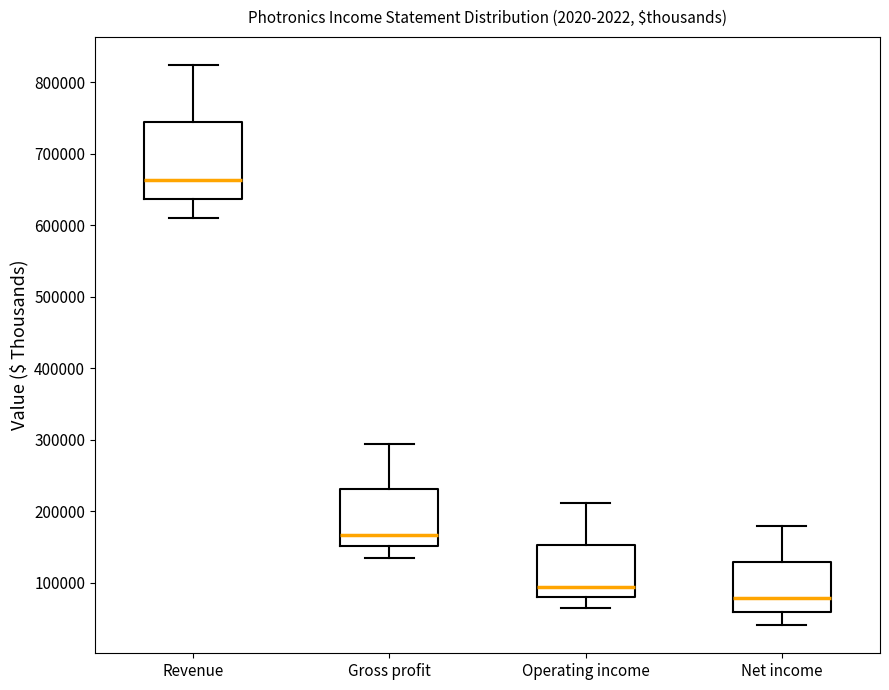

Reading left to right, transcribe this box plot: for each box, give where its median line is, the range the box spans, and where its two whiskers end, as read against the y-axis. The values are not printed on the chart, so give them approximately, as read against the axis.

Revenue: median 660000, box 640000 to 740000, whiskers 610000 to 820000
Gross profit: median 170000, box 150000 to 230000, whiskers 130000 to 290000
Operating income: median 90000, box 80000 to 150000, whiskers 60000 to 210000
Net income: median 80000, box 60000 to 130000, whiskers 40000 to 180000